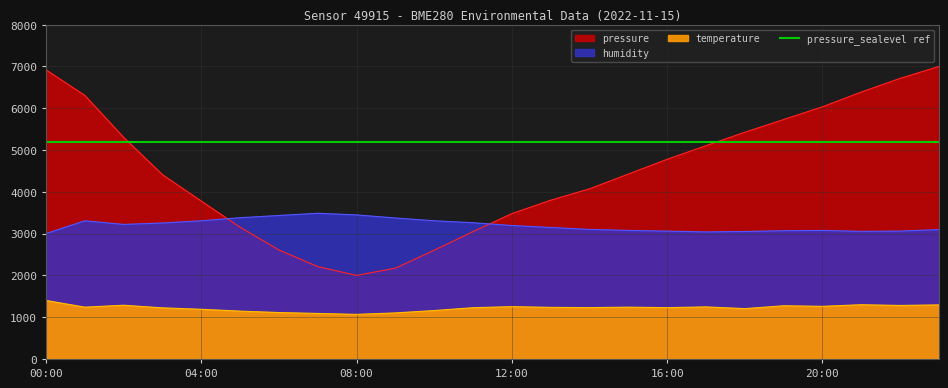

True or false: pressure and temperature cross at least once.

False